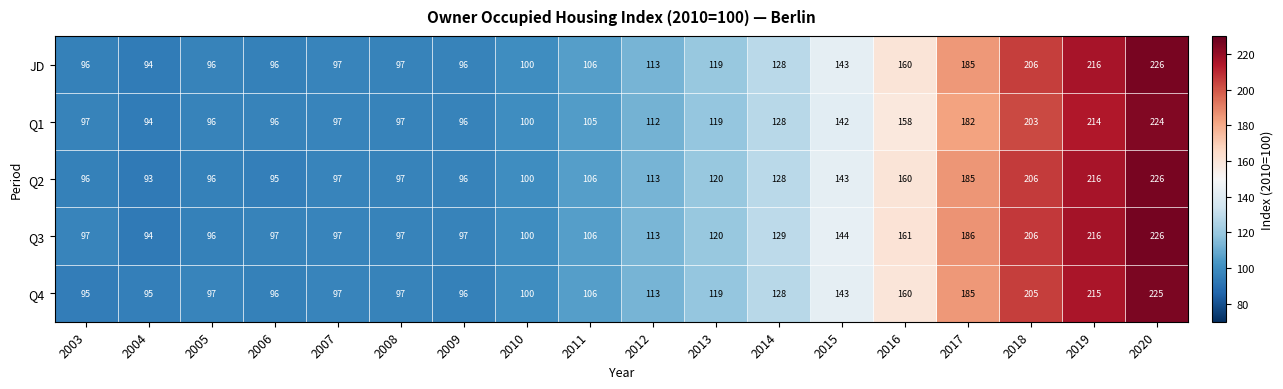

What is the sum of the Q2 values at 2010 and 2005?

196